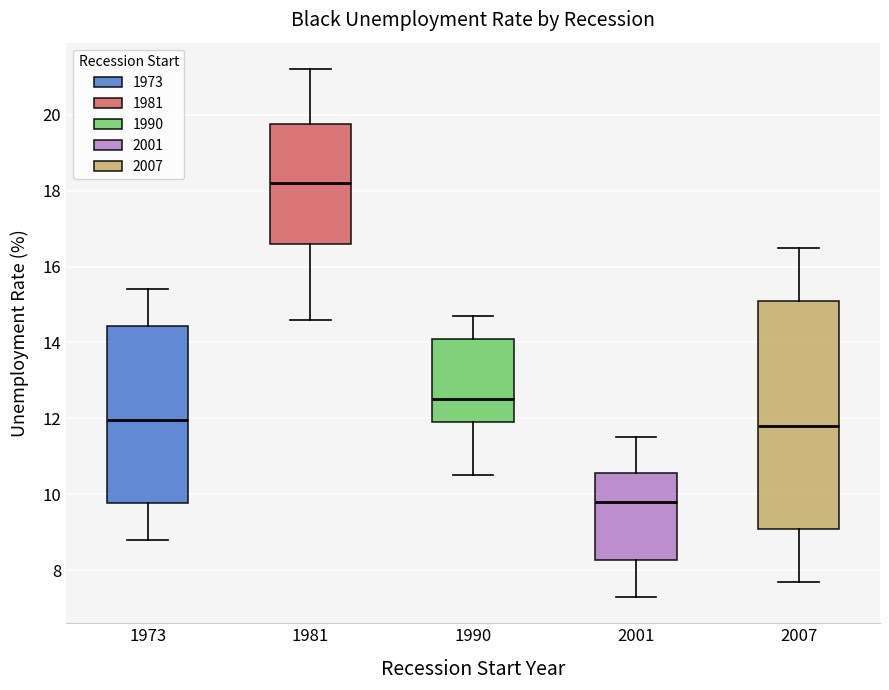

Reading left to right, transcribe this box plot: for each box, give where its median line is, the range the box spans, and where its two whiskers end, as read against the y-axis. The values are not printed on the chart, so give them approximately, as read against the axis.

1973: median 12.0, box 9.8 to 14.4, whiskers 8.8 to 15.4
1981: median 18.2, box 16.6 to 19.8, whiskers 14.6 to 21.2
1990: median 12.6, box 12.0 to 14.2, whiskers 10.6 to 14.8
2001: median 9.8, box 8.2 to 10.6, whiskers 7.4 to 11.6
2007: median 11.8, box 9.0 to 15.2, whiskers 7.8 to 16.6